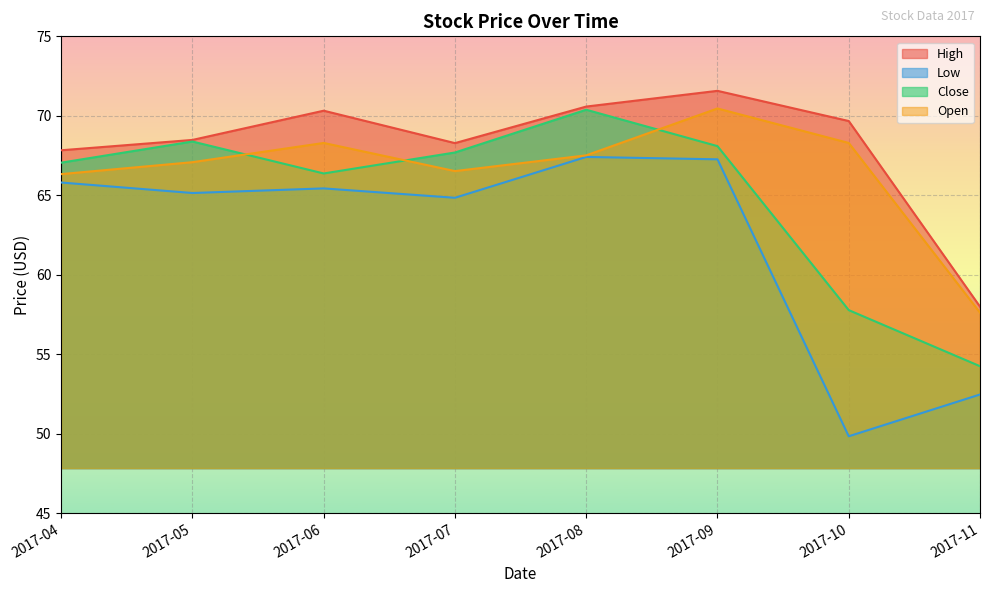

Does the chart display data point markers on the line(s)?

No